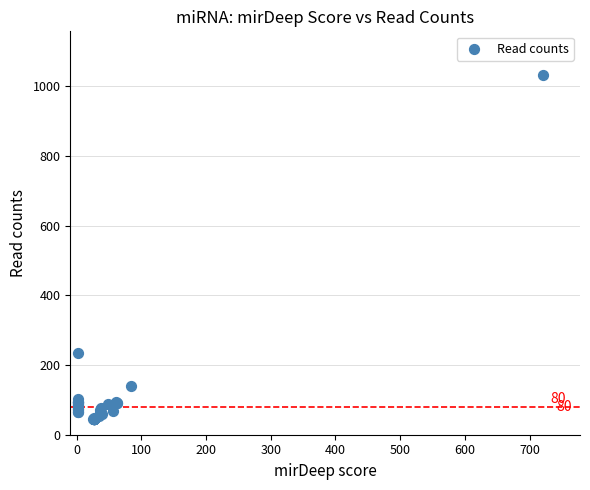

What Y value in the scatter plot is closest to 539?

233